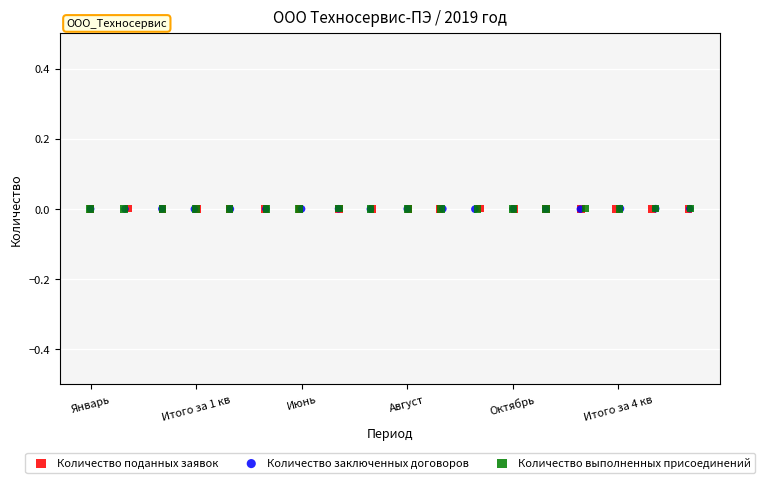

What are all the series names shown in the legend?

Количество поданных заявок, Количество заключенных договоров, Количество выполненных присоединений